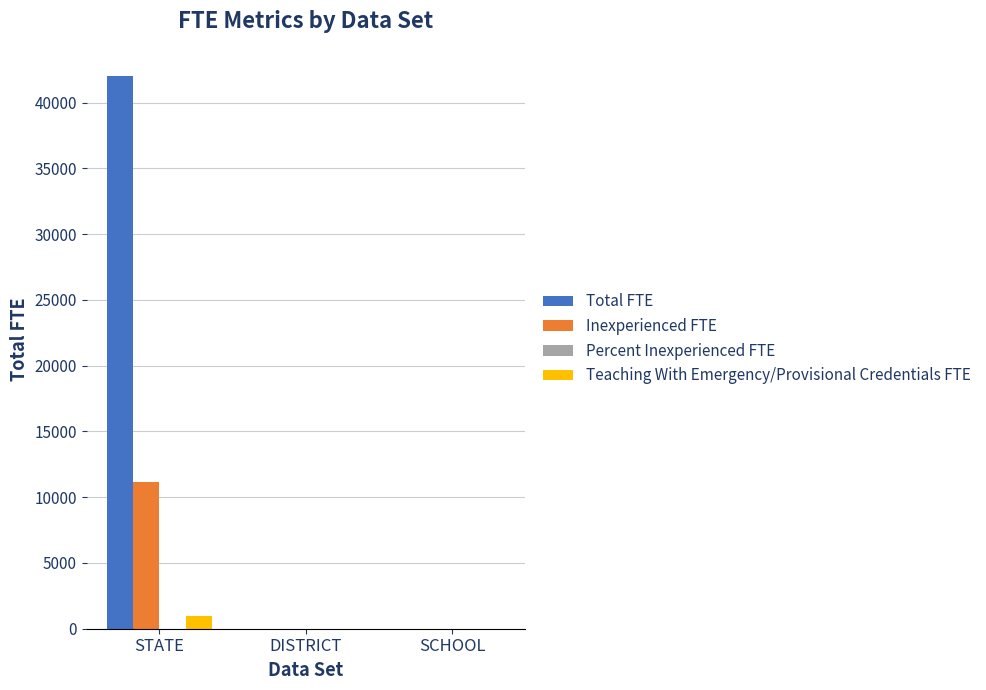

The Teaching With Emergency/Provisional Credentials FTE series shows 957.6 at STATE. True or false?

True